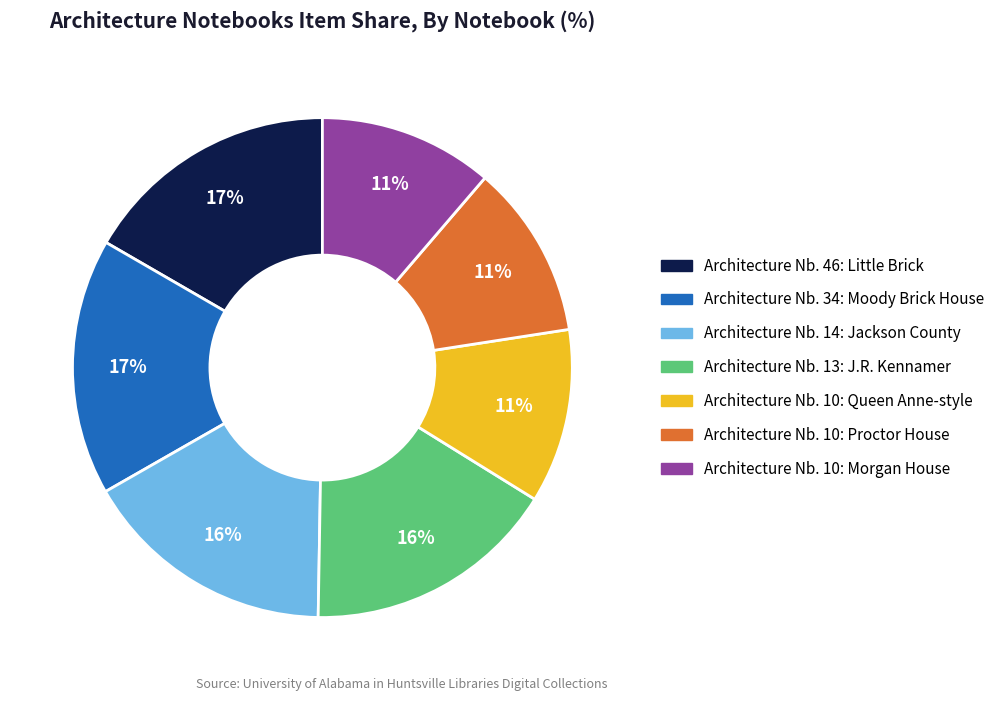

To the nearest percent, what is the average slice percentage?

14%